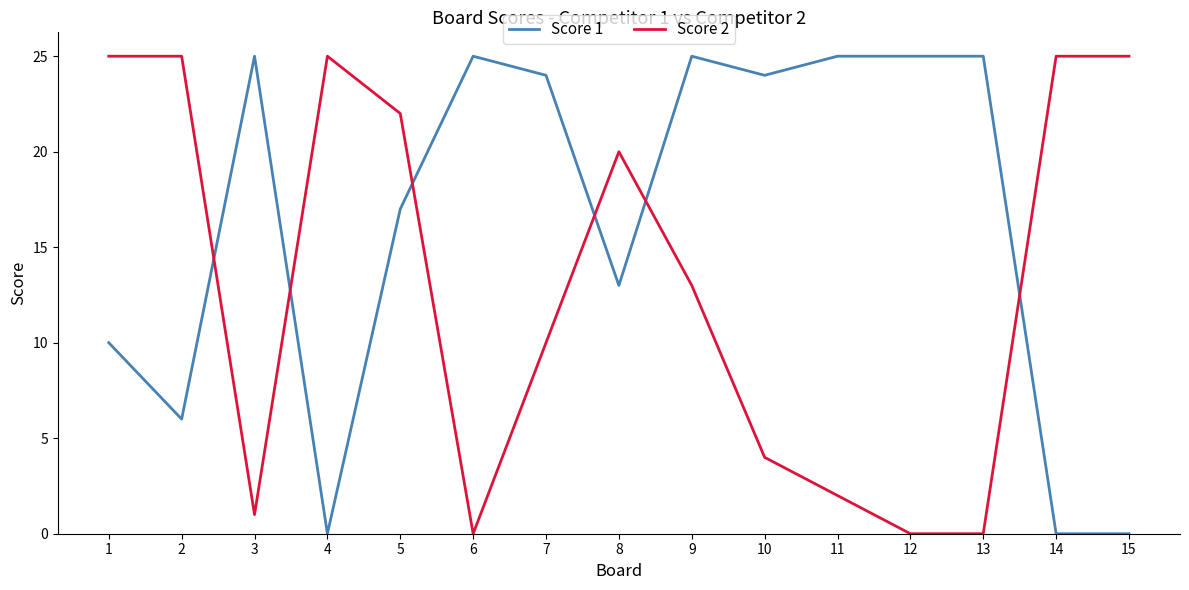

Between which two adjacent categories do Score 2 and Score 1 first intersect?

2 and 3